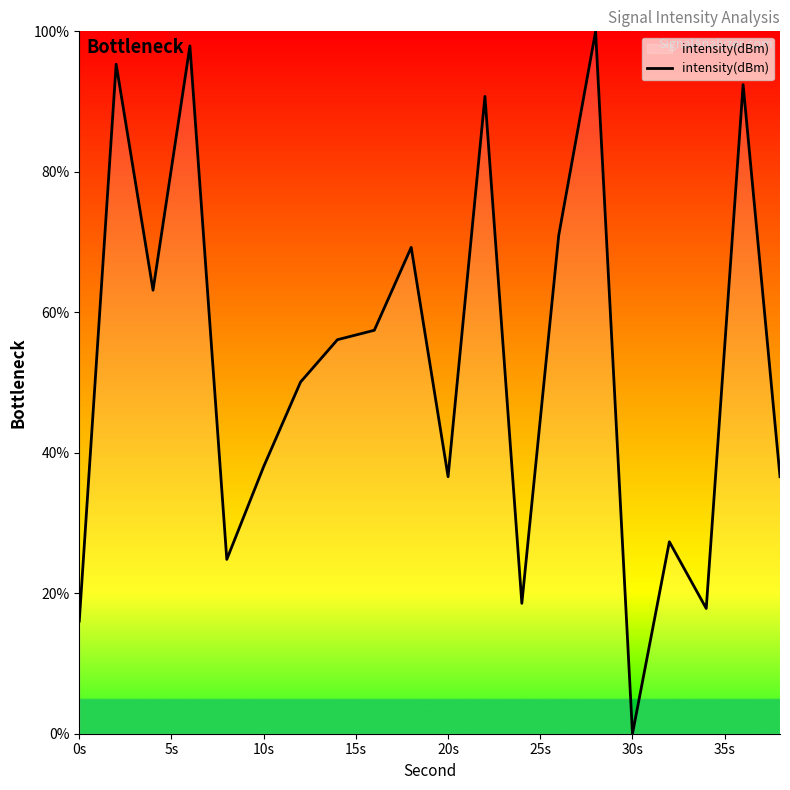

Reading left to right, what are all the values shown in this chart?

16.0	95.3	63.1	97.9	24.8	38.0	50.1	56.1	57.4	69.2	36.6	90.7	18.6	70.9	100.0	0.0	27.3	17.8	92.4	36.6